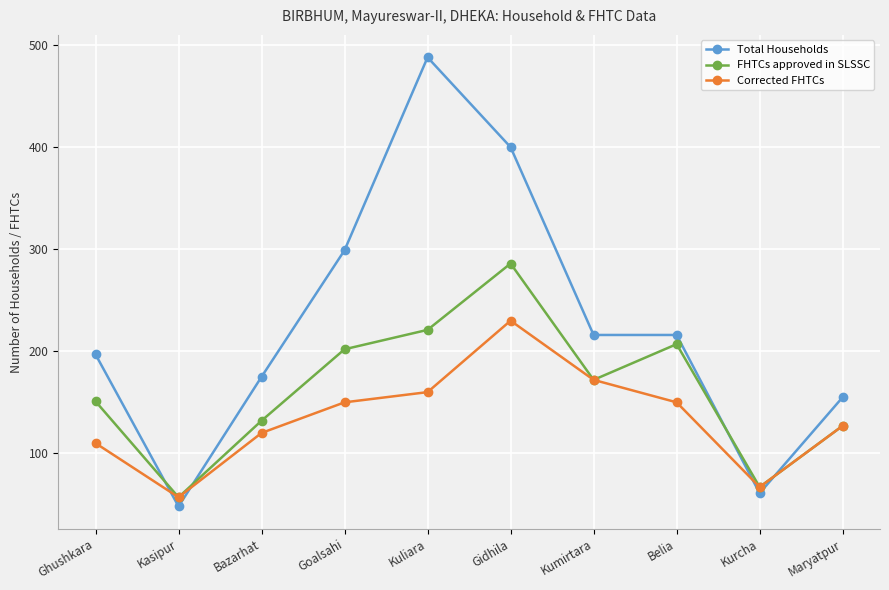

The Corrected FHTCs series shows 150 at Goalsahi. True or false?

True